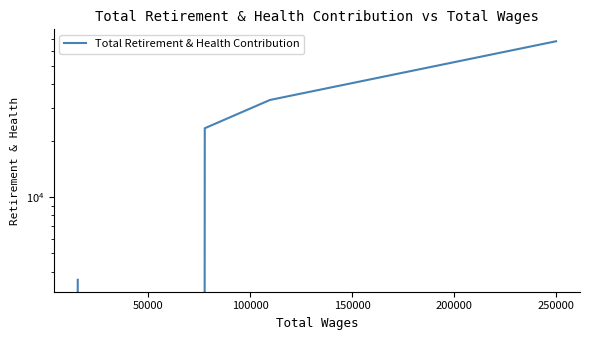

Read the value at 150000.

32983